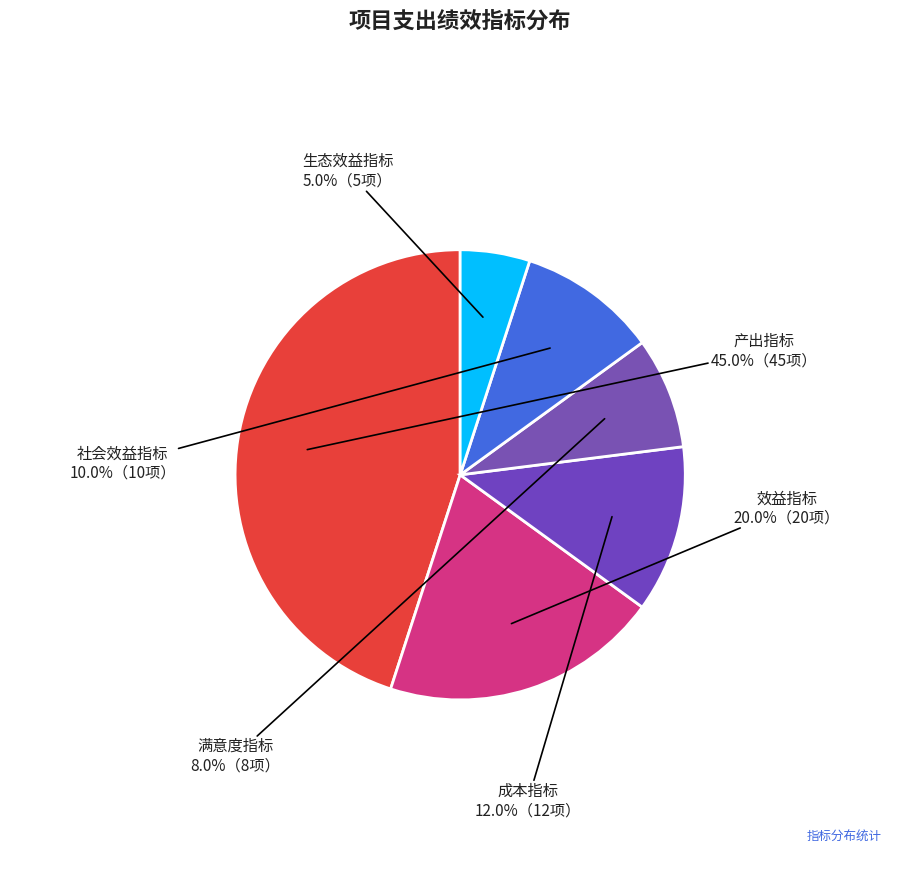

True or false: 社会效益指标 accounts for 10% of the total.

True